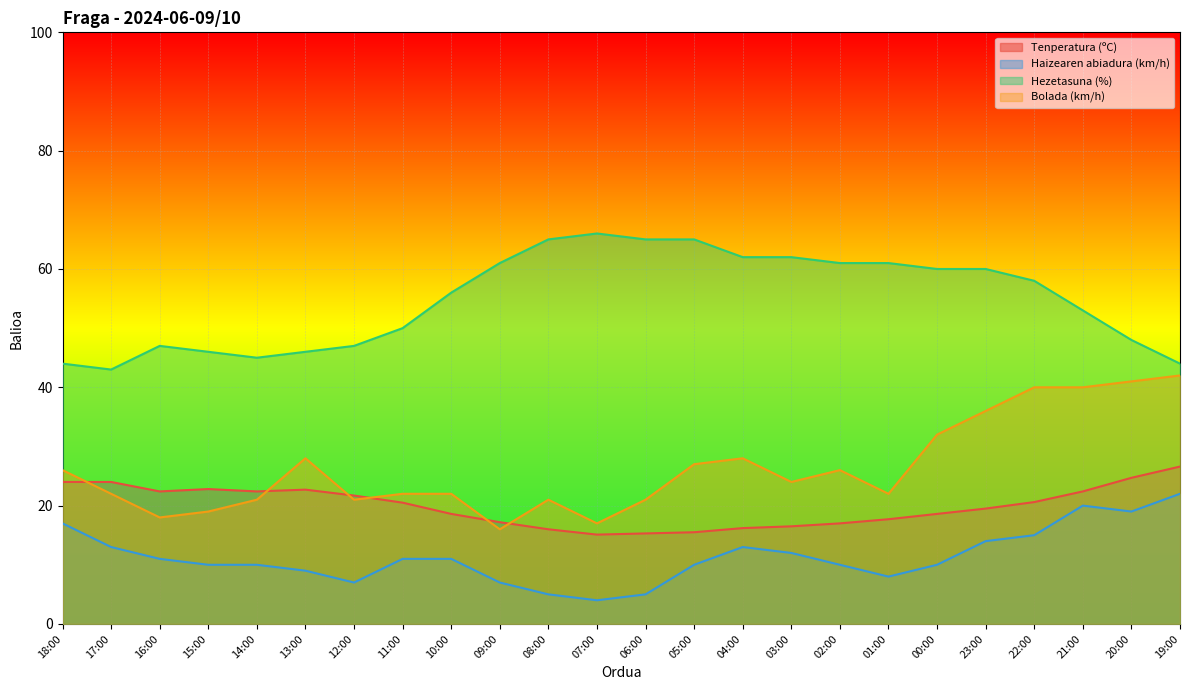

True or false: Bolada (km/h) and Hezetasuna (%) intersect in this chart.

False